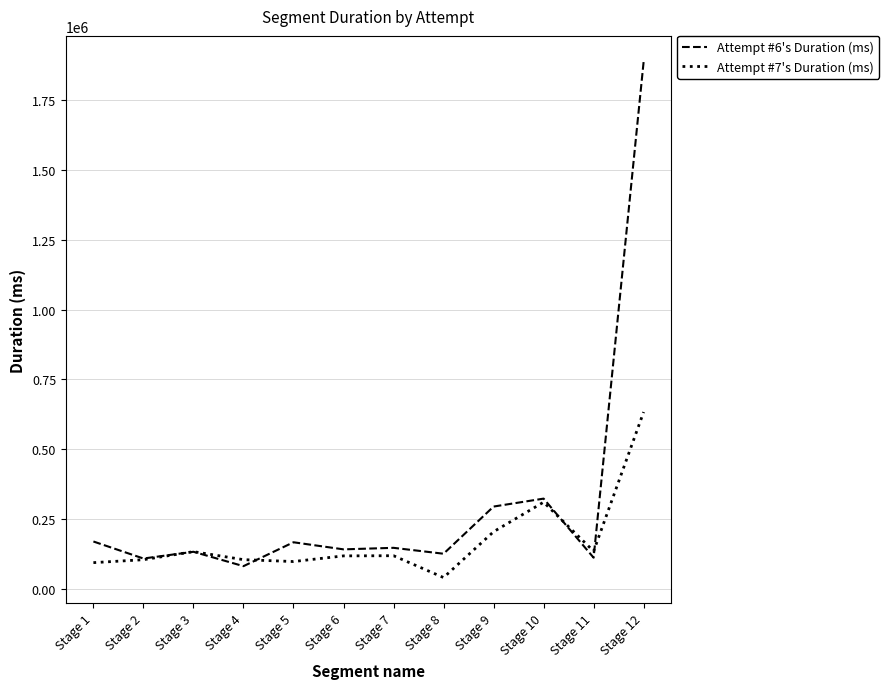

Is it true that Attempt #6's Duration (ms) equals 2587853 at Stage 12?

False